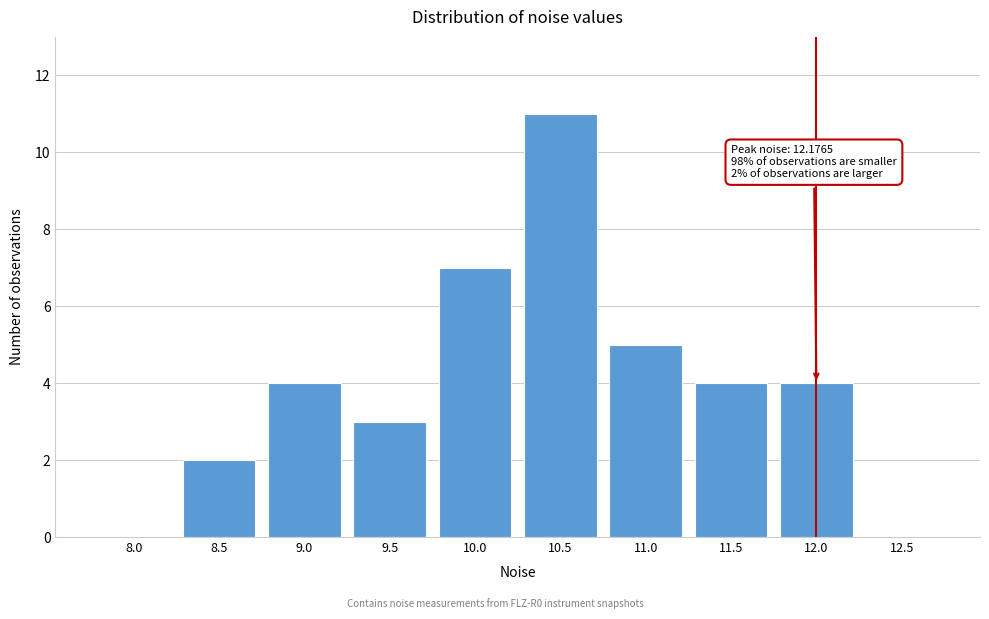

Reading left to right, what are all the values shown in this chart?

8.0=0	8.5=2	9.0=4	9.5=3	10.0=7	10.5=11	11.0=5	11.5=4	12.0=4	12.5=0